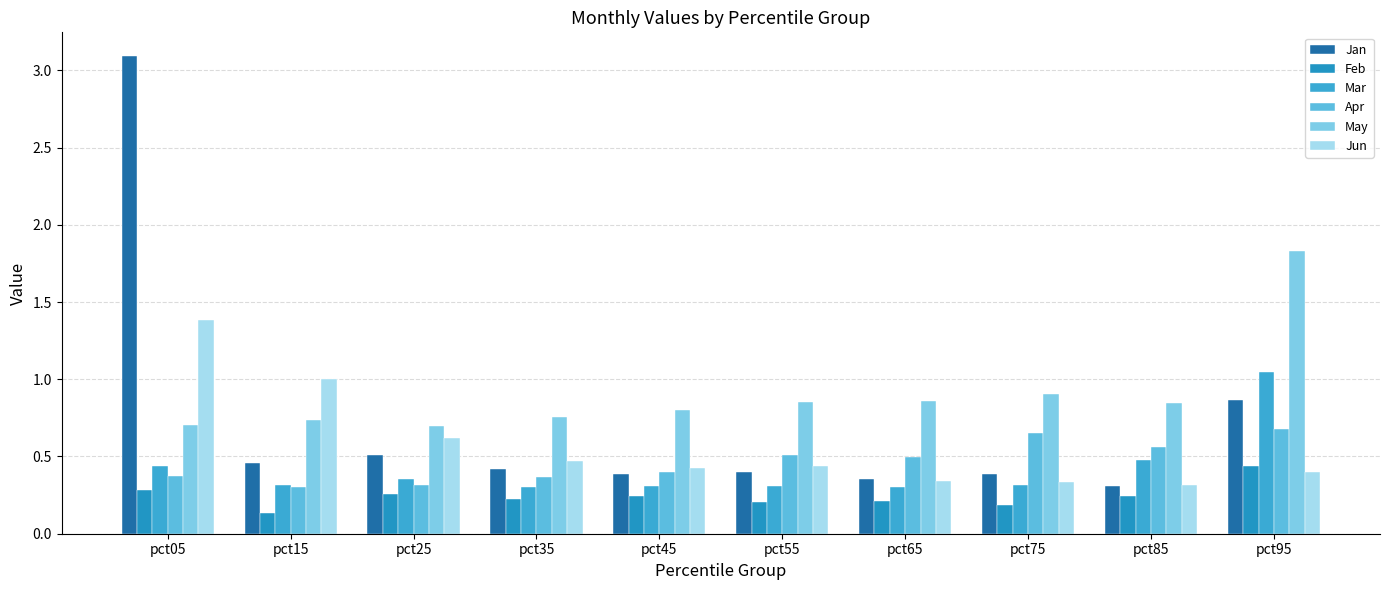

The value of Feb at pct95 is 0.4. True or false?

True